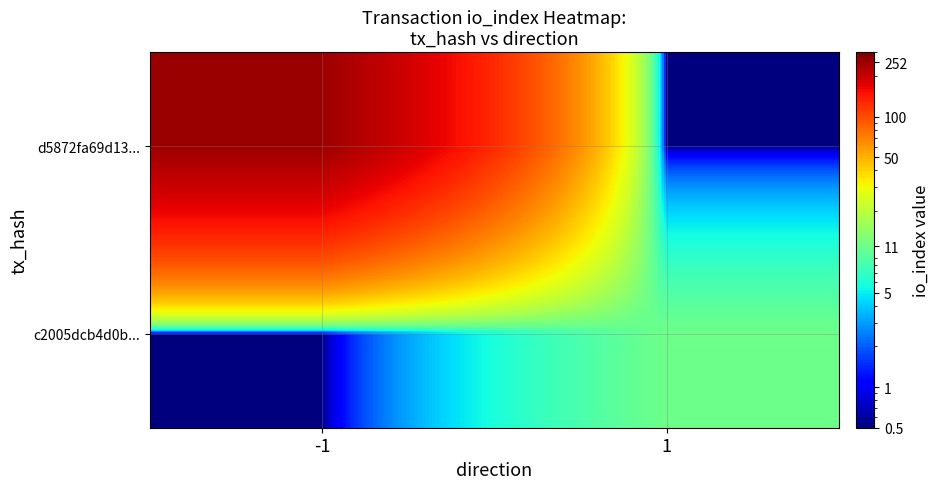

Reading left to right, what are all the values shown in this chart?

d5872fa69d13...: -1=252.0	1=0.5
c2005dcb4d0b...: -1=0.5	1=11.0